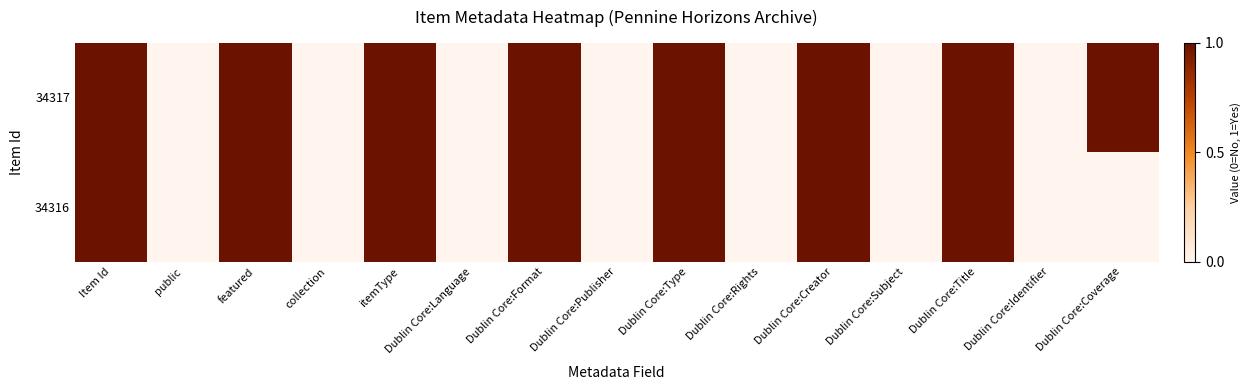

Rank the series by their maximum value, from lowest to highest.

34317, 34316